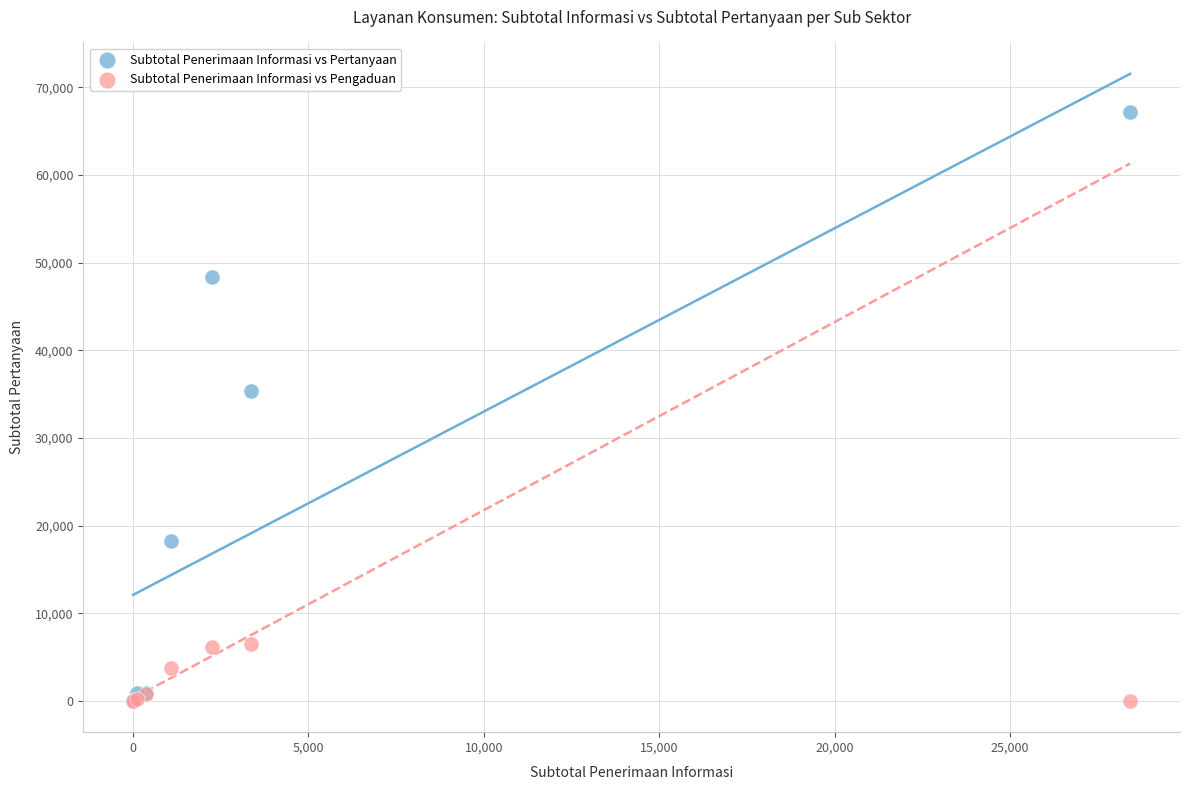

In the Subtotal Penerimaan Informasi vs Pertanyaan series, what Y value is closest to 33597?

35291